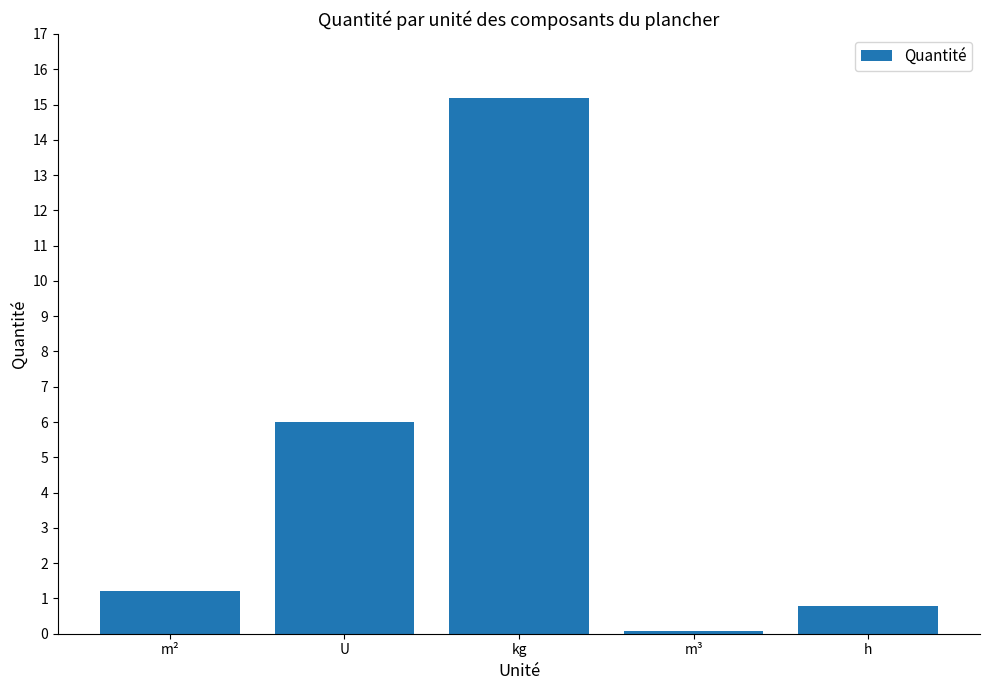

Reading left to right, transcribe all the data shown in this chart.

m²=1.2	U=6.0	kg=15.2	m³=0.1	h=0.8